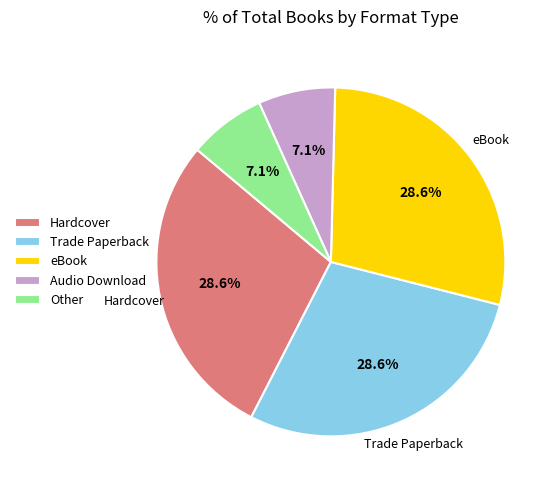

The Trade Paperback slice represents 11% of the pie. True or false?

False